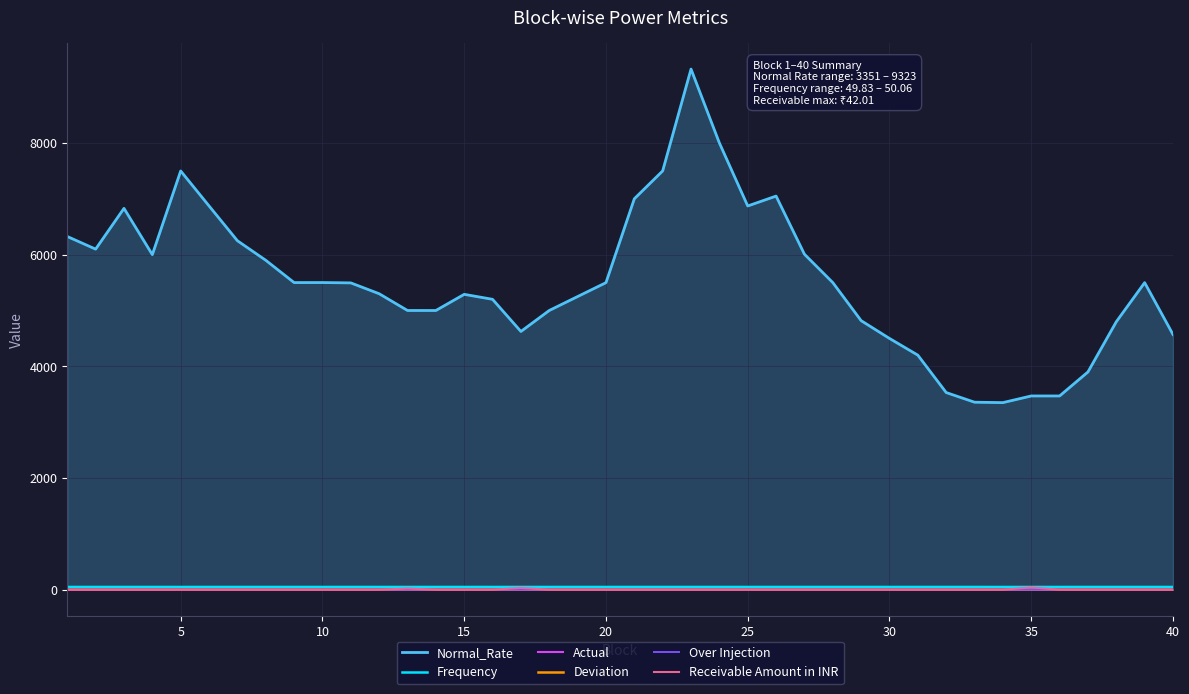

Which series has the widest spread of values?

Normal_Rate